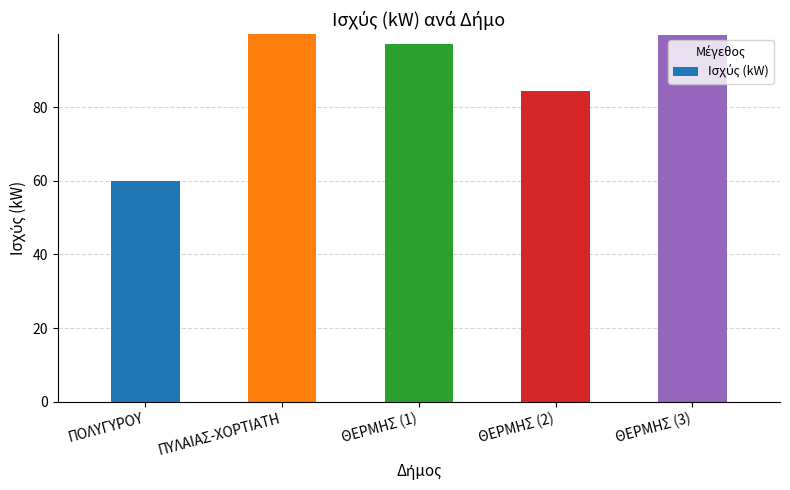

The value at ΠΥΛΑΙΑΣ-ΧΟΡΤΙΑΤΗ is 99.9. True or false?

True